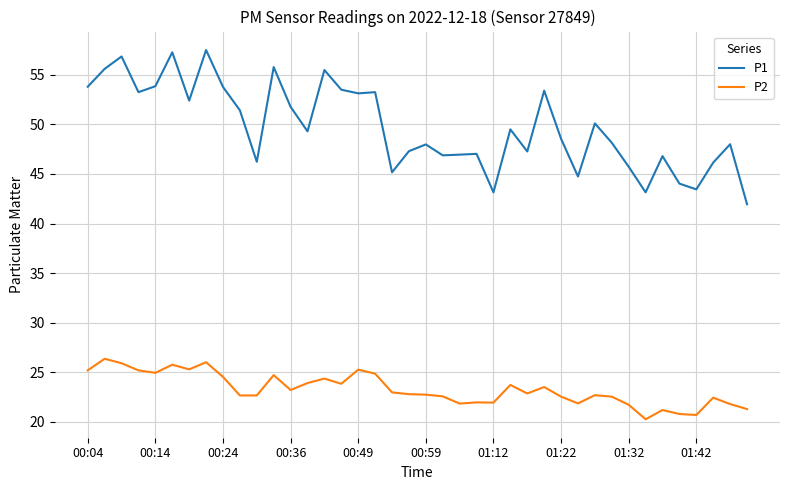

Which series has the largest total across all categories?

P1